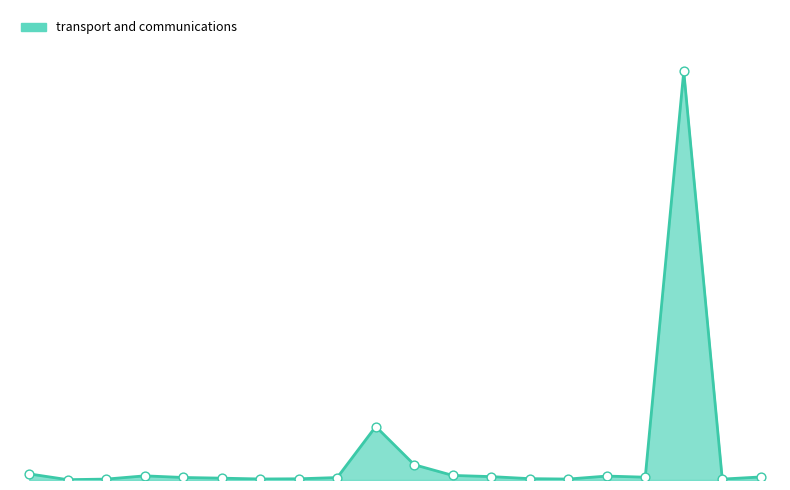

Is this an area chart (filled region under the line)?

Yes